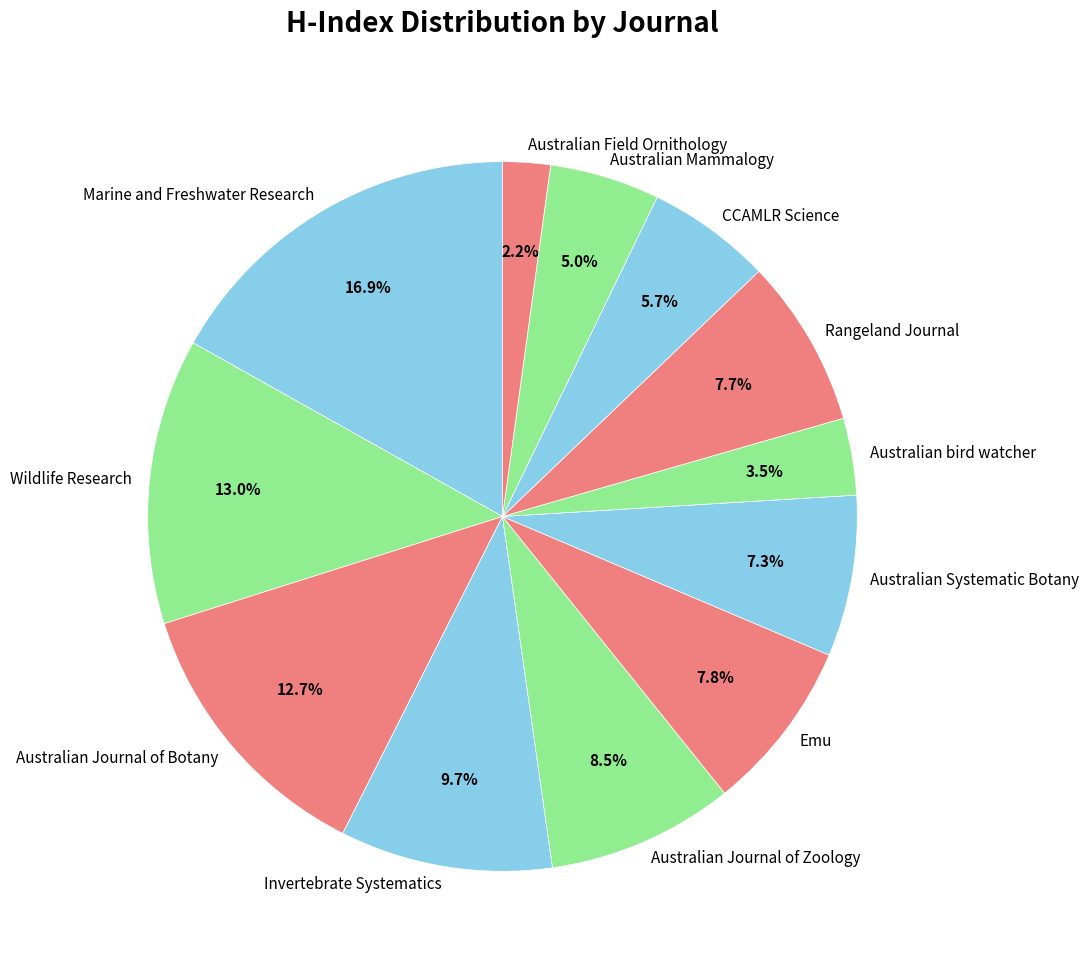

What is the largest slice in the pie chart?

Marine and Freshwater Research